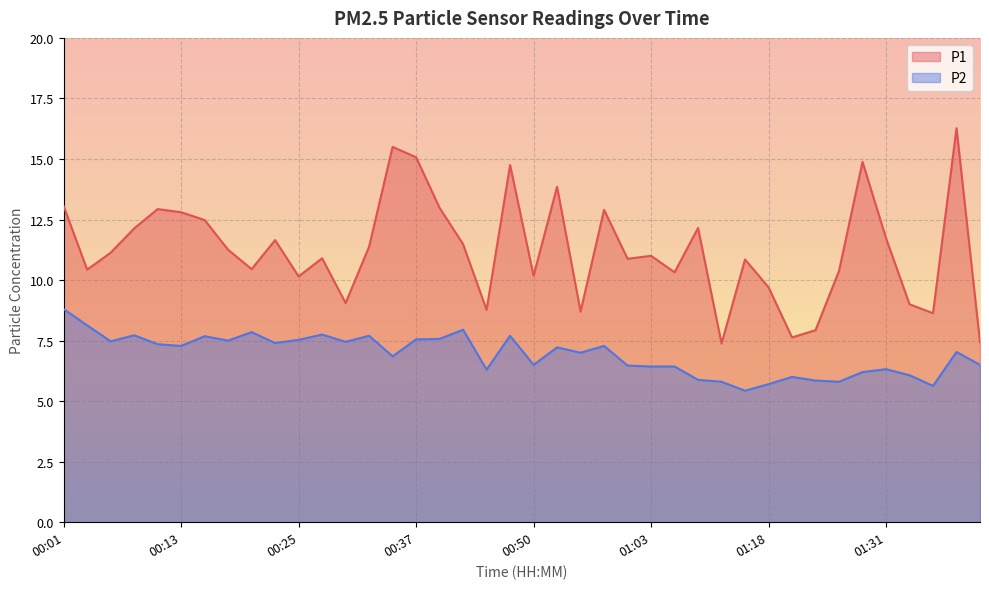

What is the average value of the P1 series?

11.3